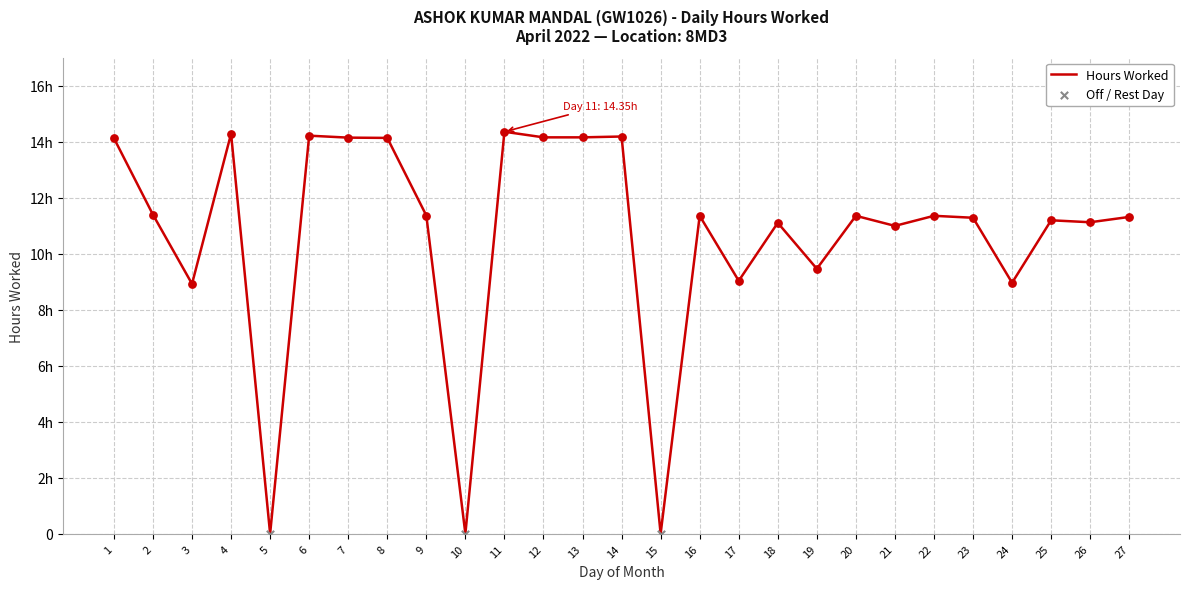

What is the change in value from 3 to 8?

+5.2